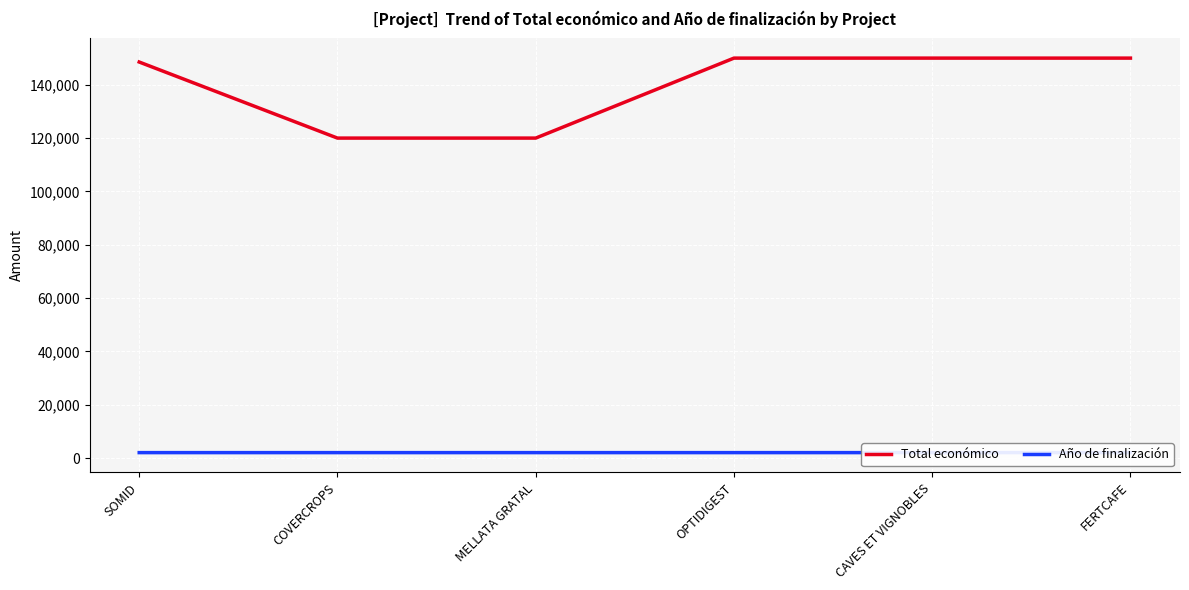

What is the value of the Año de finalización point at the 4th from the left?

2026